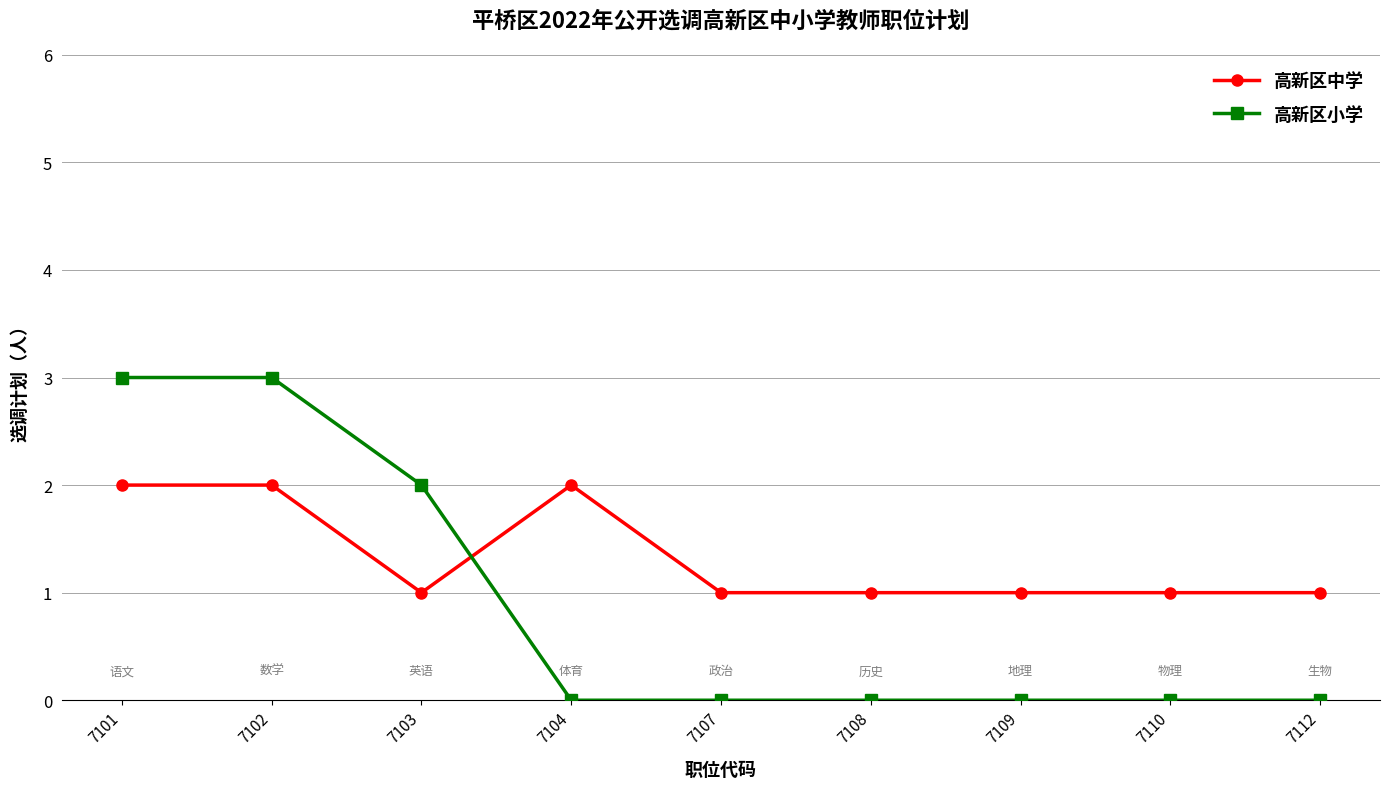

Count the number of categories in the chart.

9